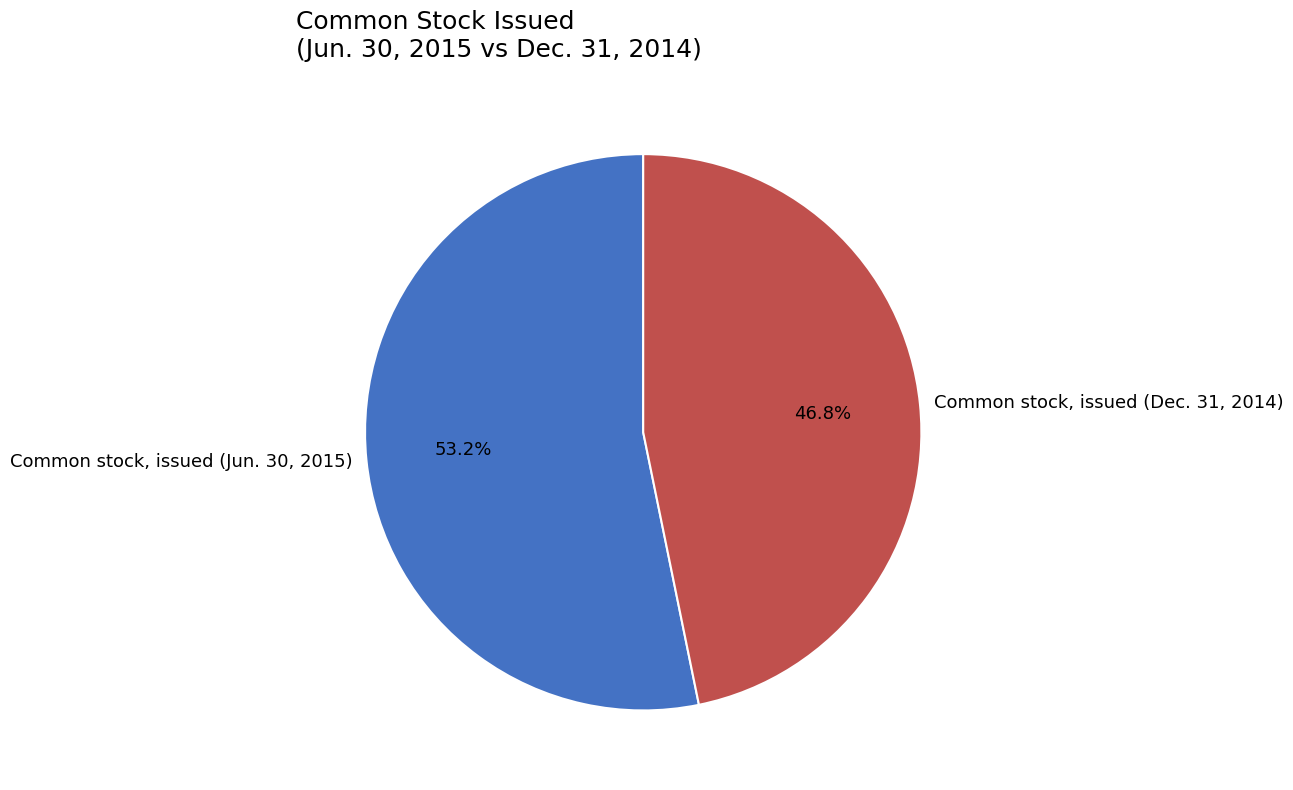

What portion of the pie excludes Common stock, issued (Dec. 31, 2014)?

53.2%